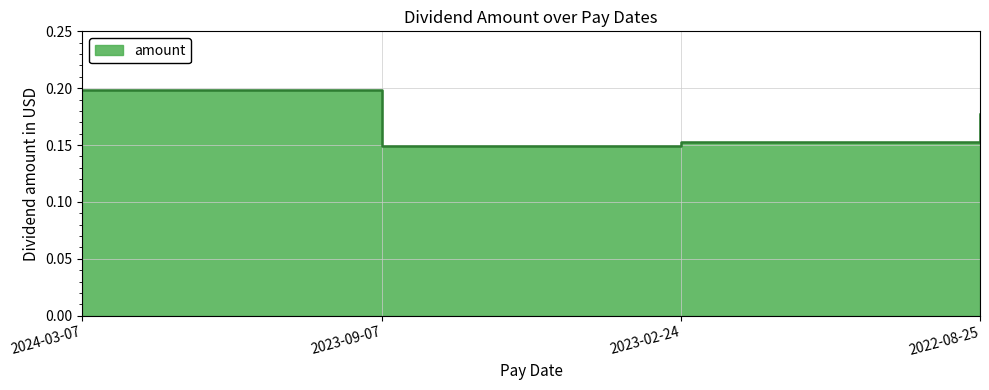

Rank the categories by value from highest to lowest.

2024-03-07, 2022-08-25, 2023-02-24, 2023-09-07